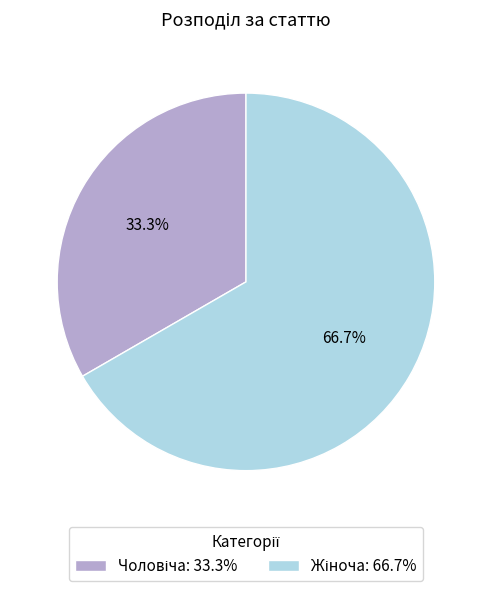

To the nearest percent, what is the average slice percentage?

50%